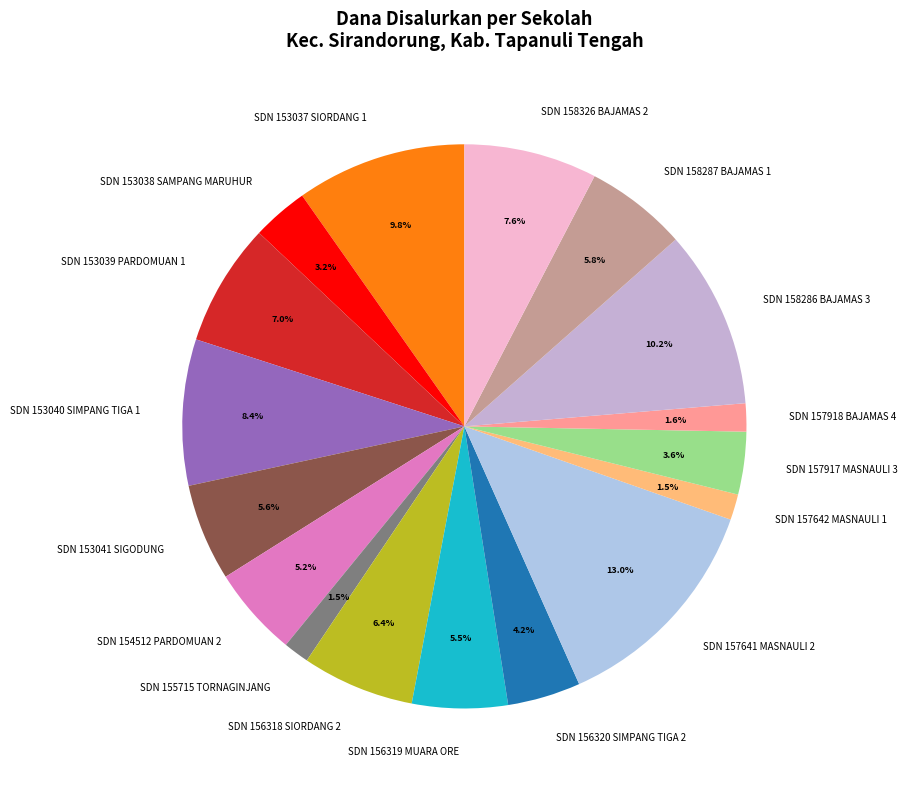

Count the number of slices in the pie.

17